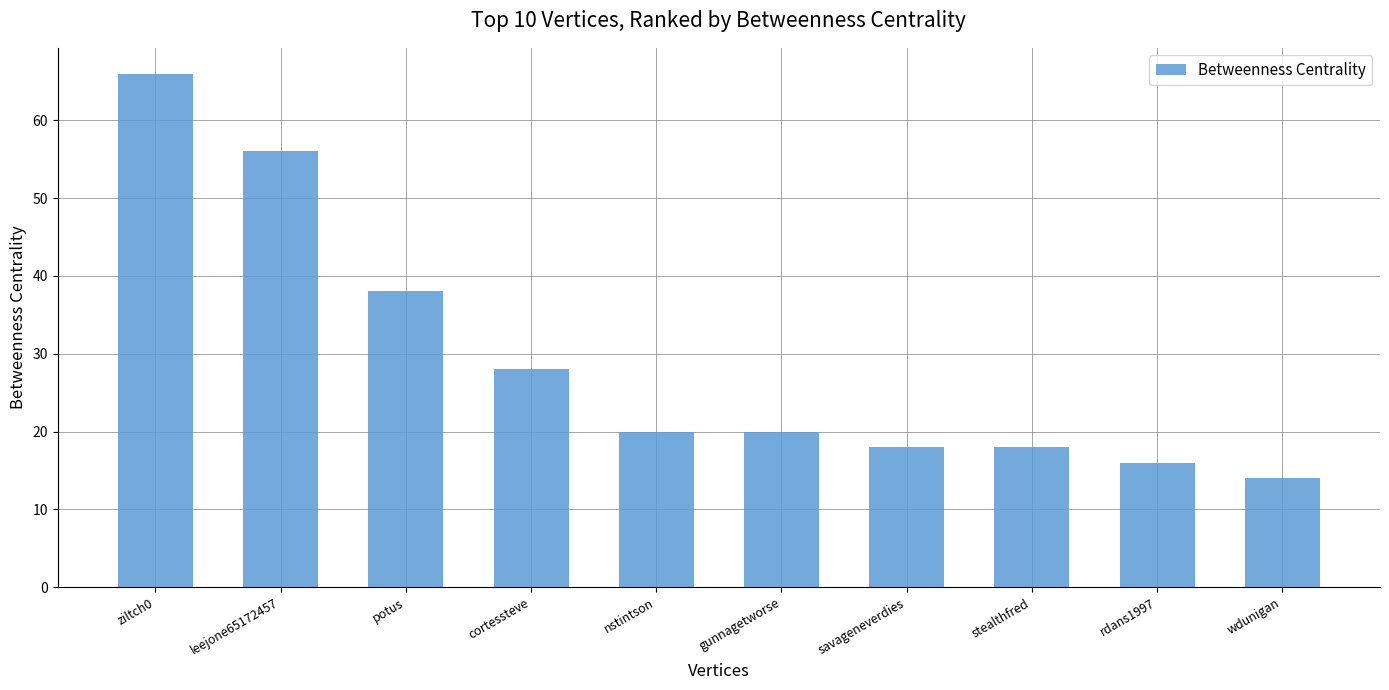

Count the number of data series in this chart.

1